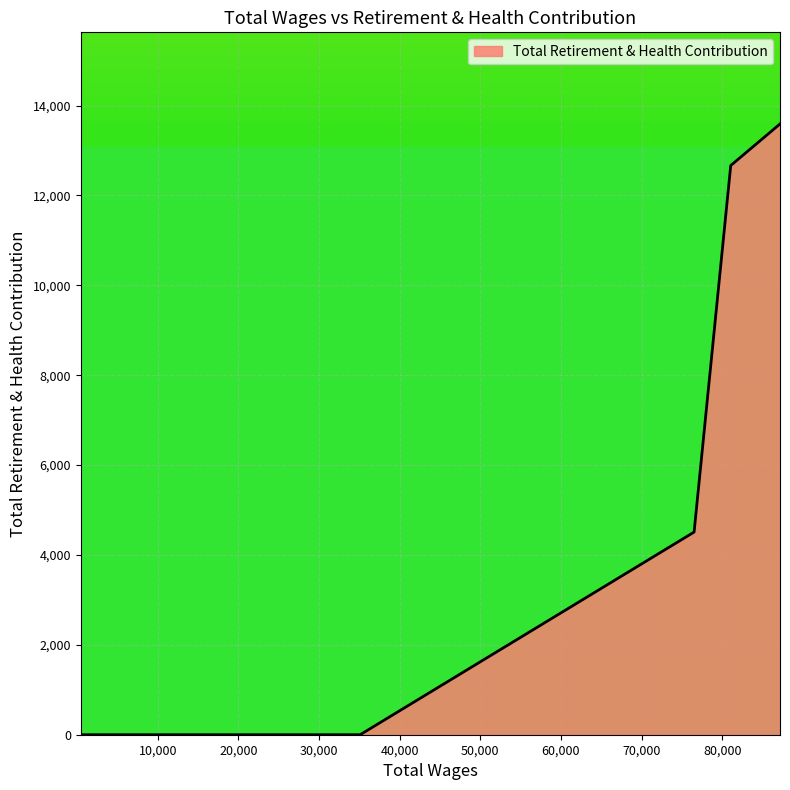

What is the maximum value shown in the chart?

13592